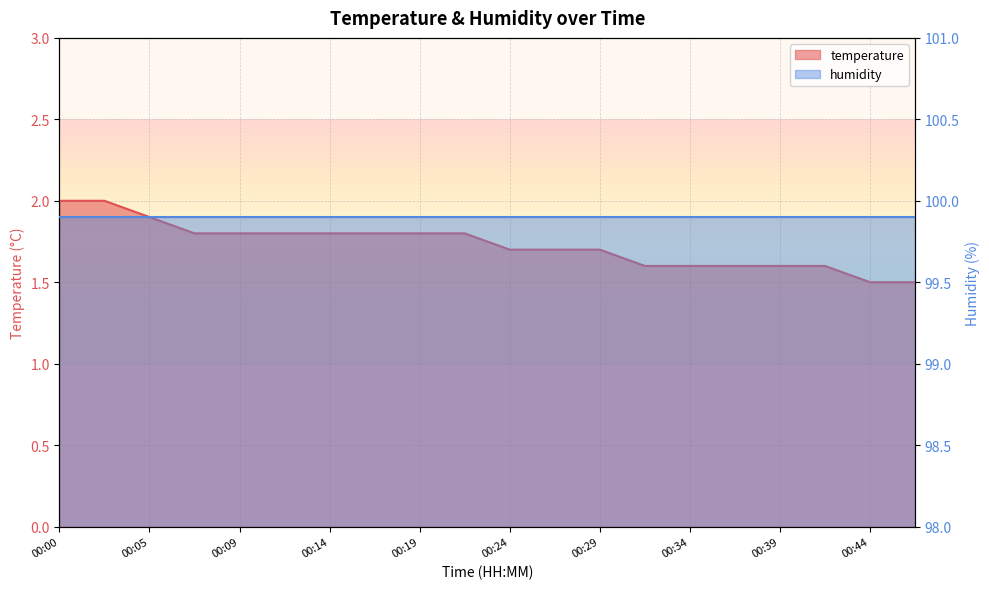

Reading left to right, what are all the values shown in this chart?

00:00=2.0	00:02=2.0	00:05=1.9	00:07=1.8	00:09=1.8	00:12=1.8	00:14=1.8	00:17=1.8	00:19=1.8	00:22=1.8	00:24=1.7	00:26=1.7	00:29=1.7	00:31=1.6	00:34=1.6	00:36=1.6	00:39=1.6	00:41=1.6	00:44=1.5	00:46=1.5